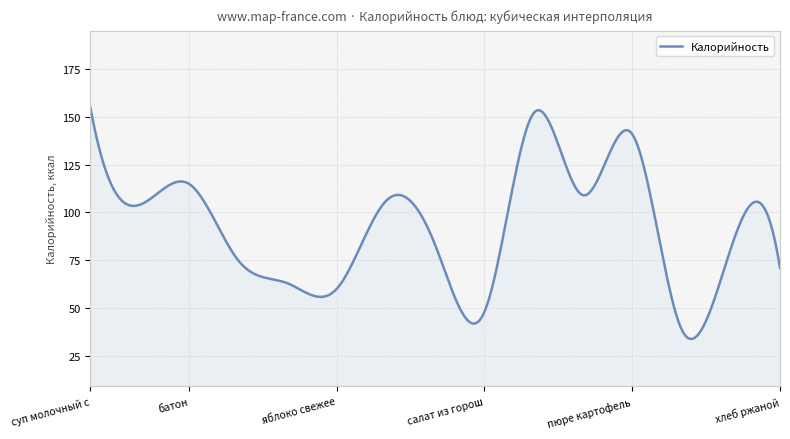

What is the minimum value shown in the chart?

33.9